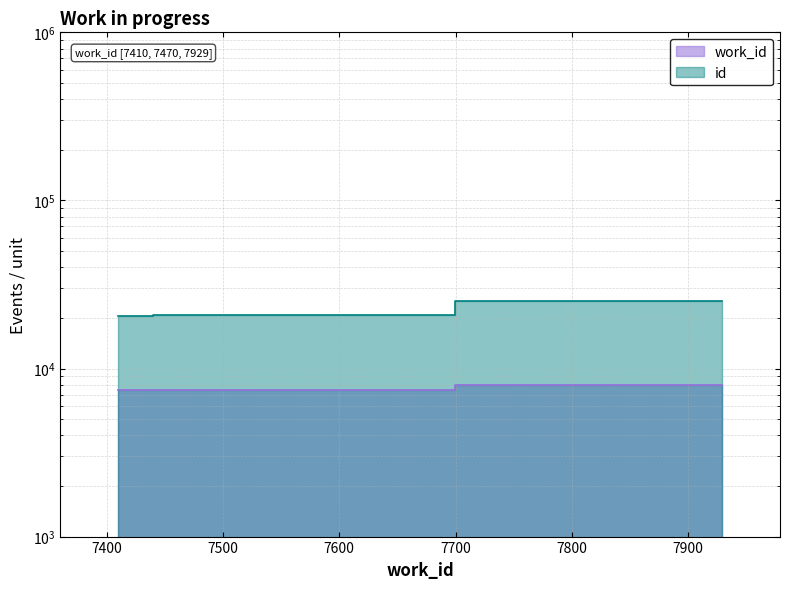

Between 7410 and 7929, which is larger?

7929